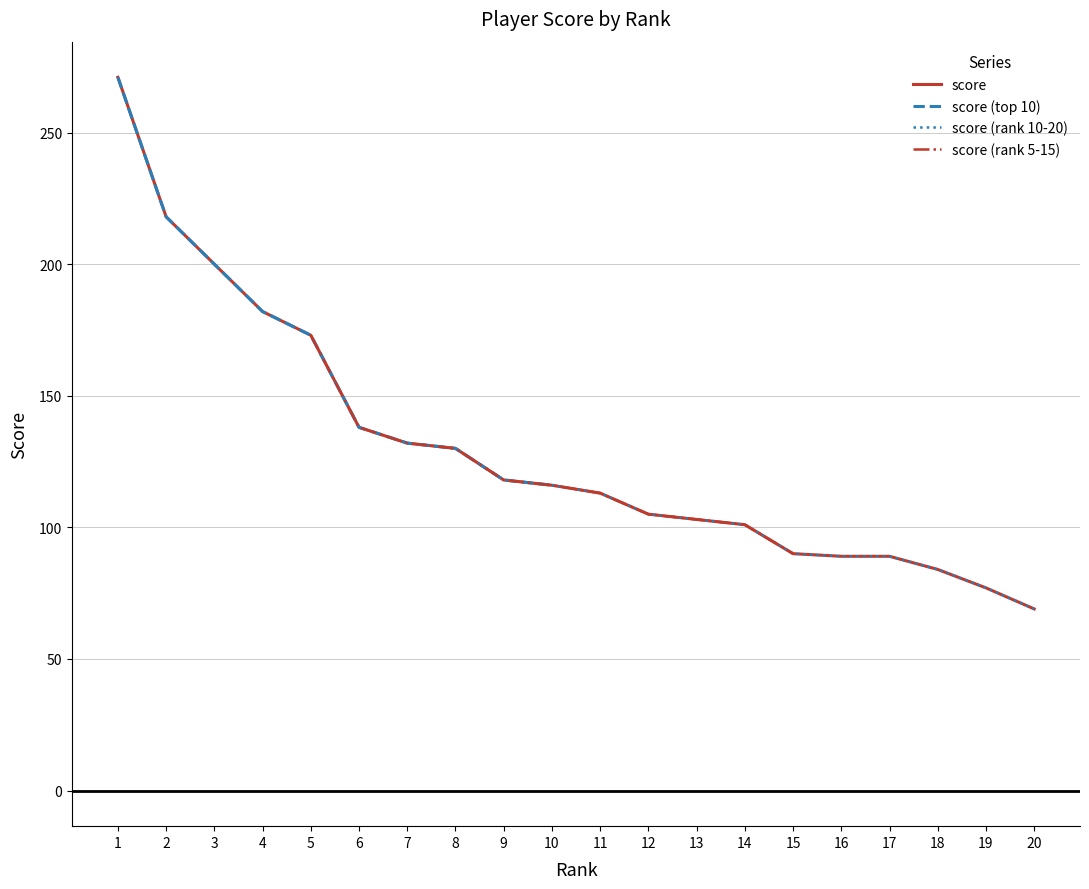

The chart shows a value of 45 at 20. True or false?

False